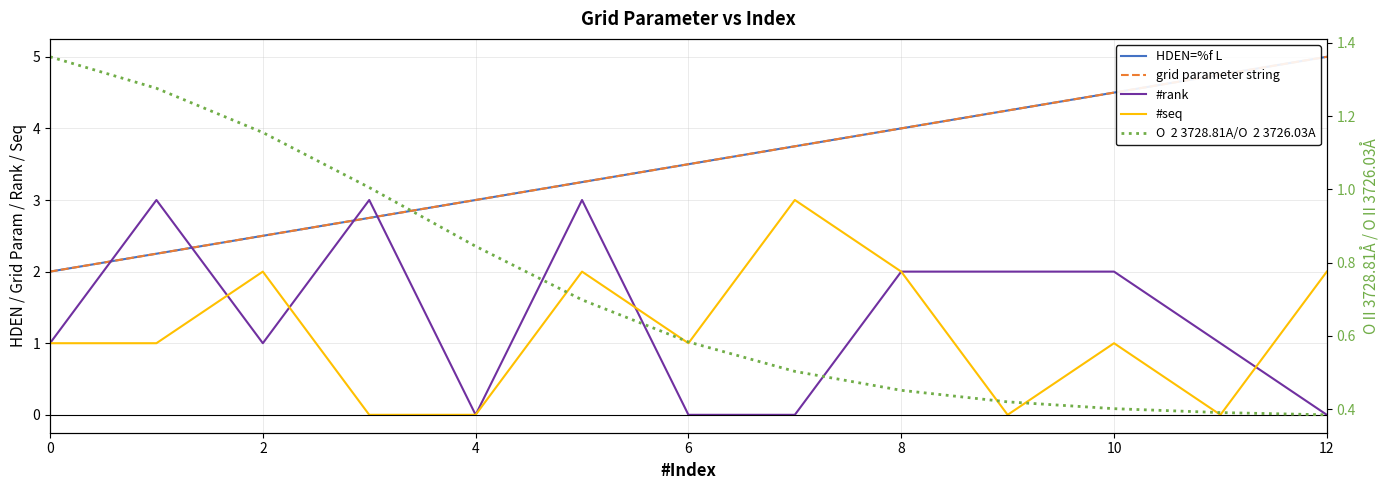

How many #rank values are between 0 and 2?

10